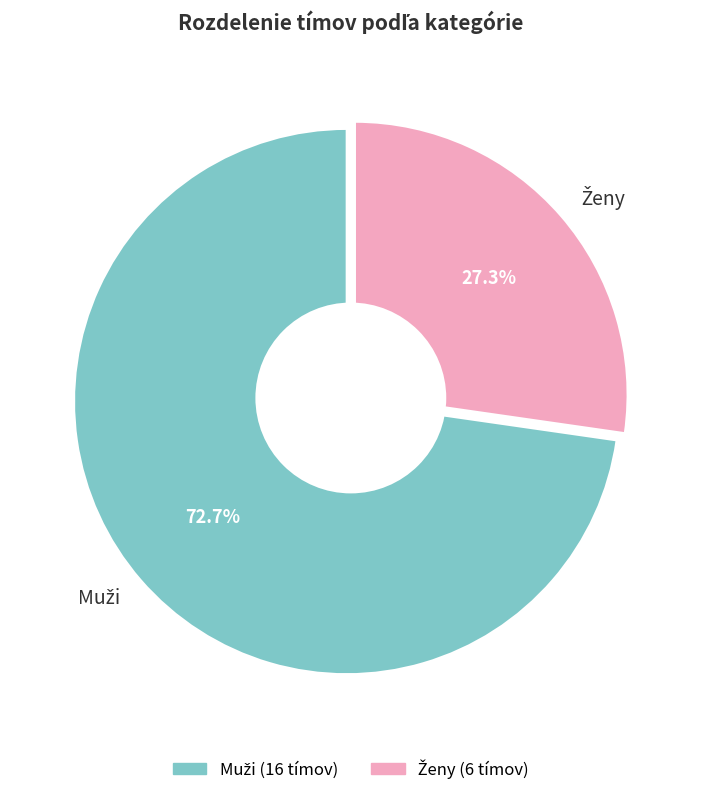

How many slices are in this pie chart?

2